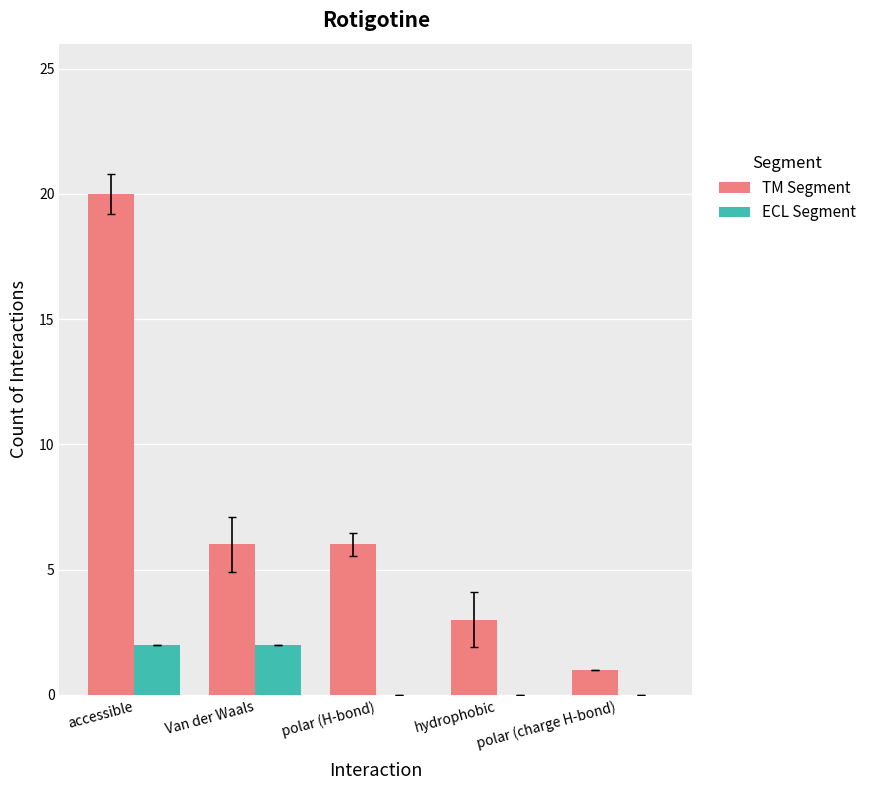

At which category is the sum across all series the highest?

accessible